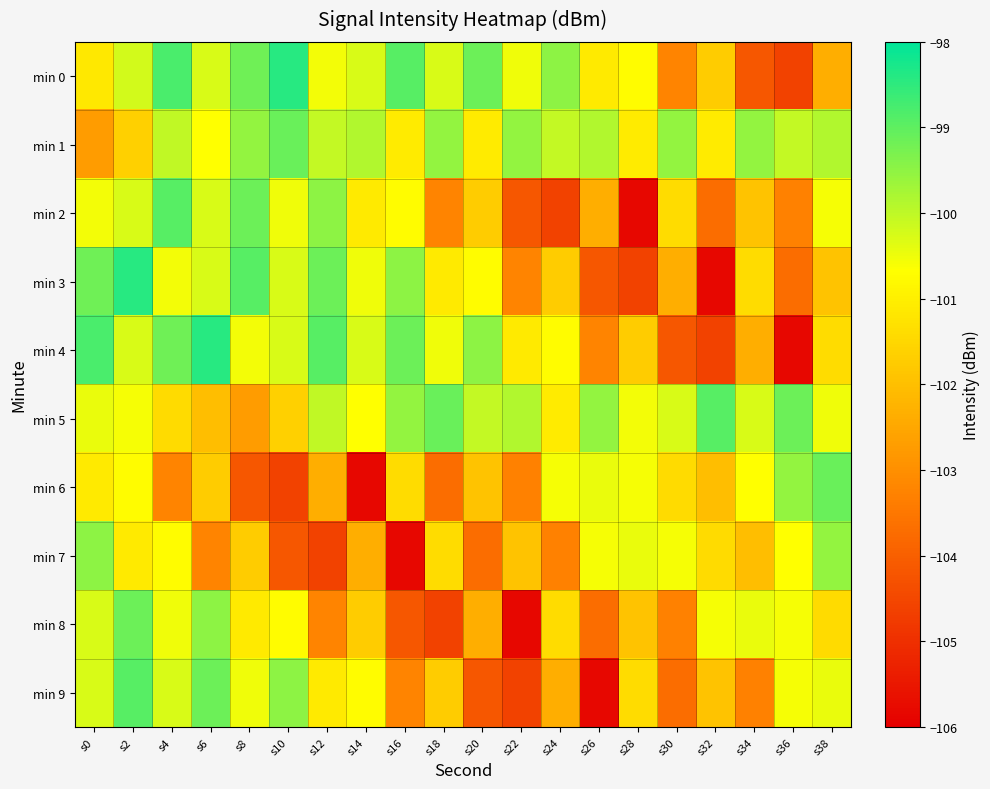

Which has a higher value, s26 or s0?

s26